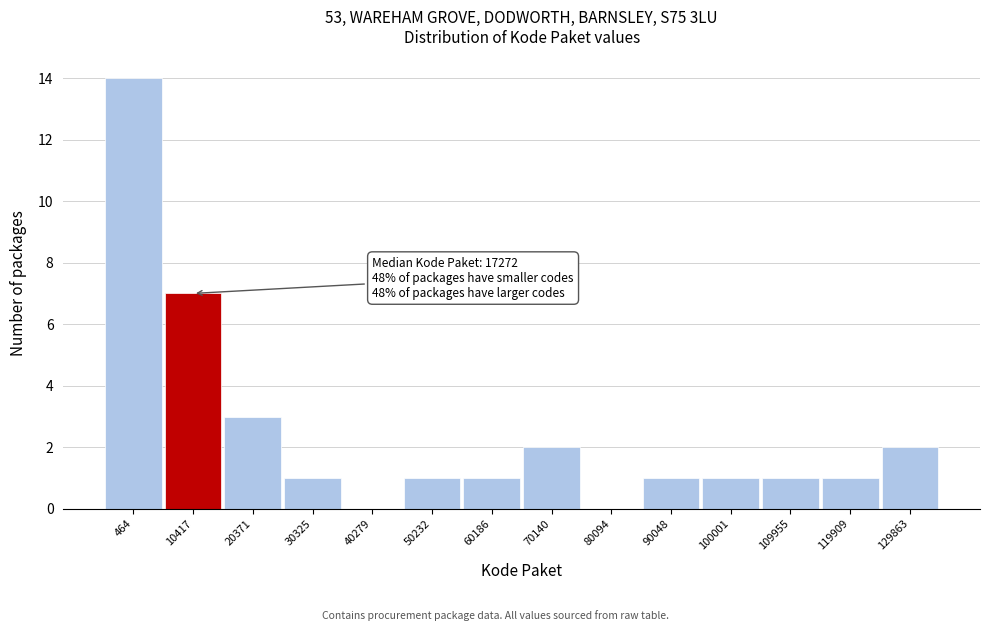

Reading right to left, transcribe all the data shown in this chart.

129863=2	119909=1	109955=1	100001=1	90048=1	80094=0	70140=2	60186=1	50232=1	40279=0	30325=1	20371=3	10417=7	464=14